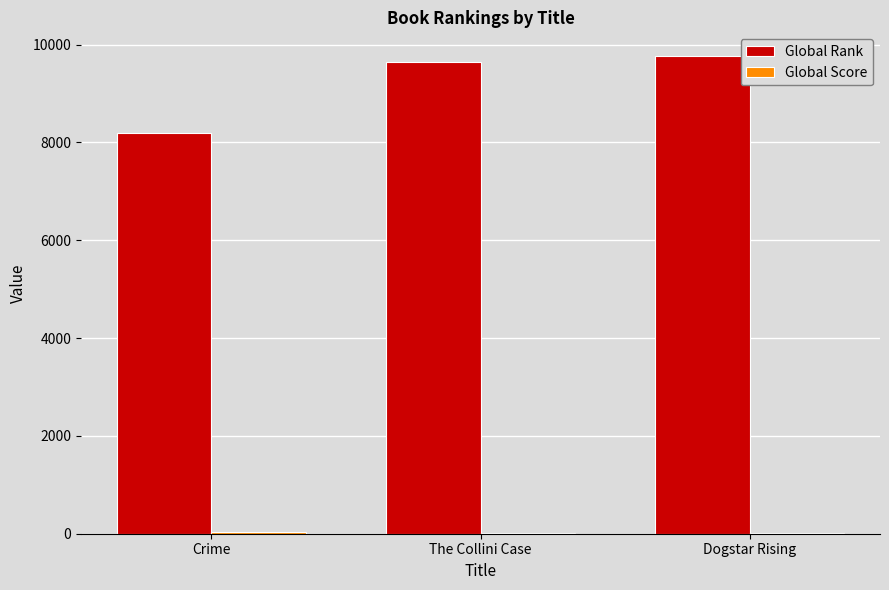

What is the sum of all Global Rank values?

27590